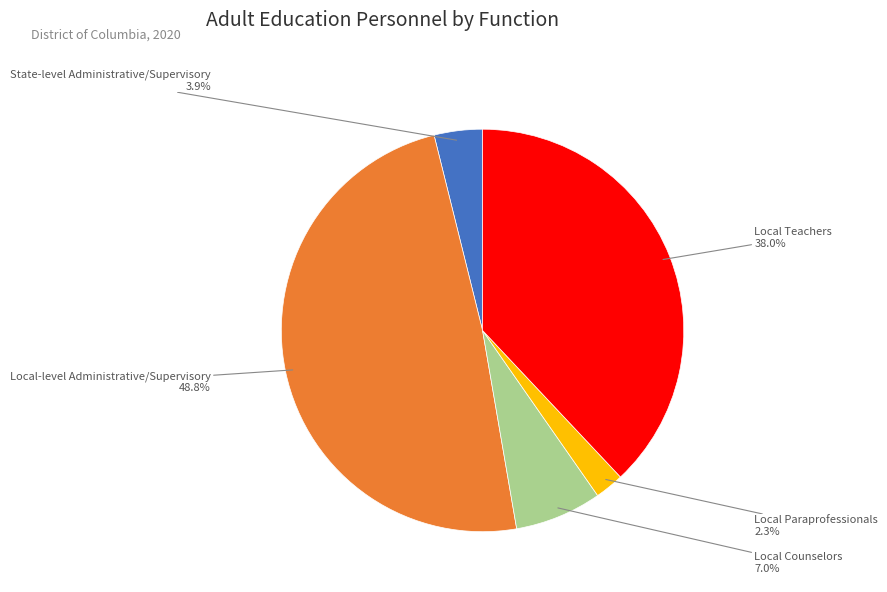

What is the smallest slice in the pie chart?

Local Paraprofessionals